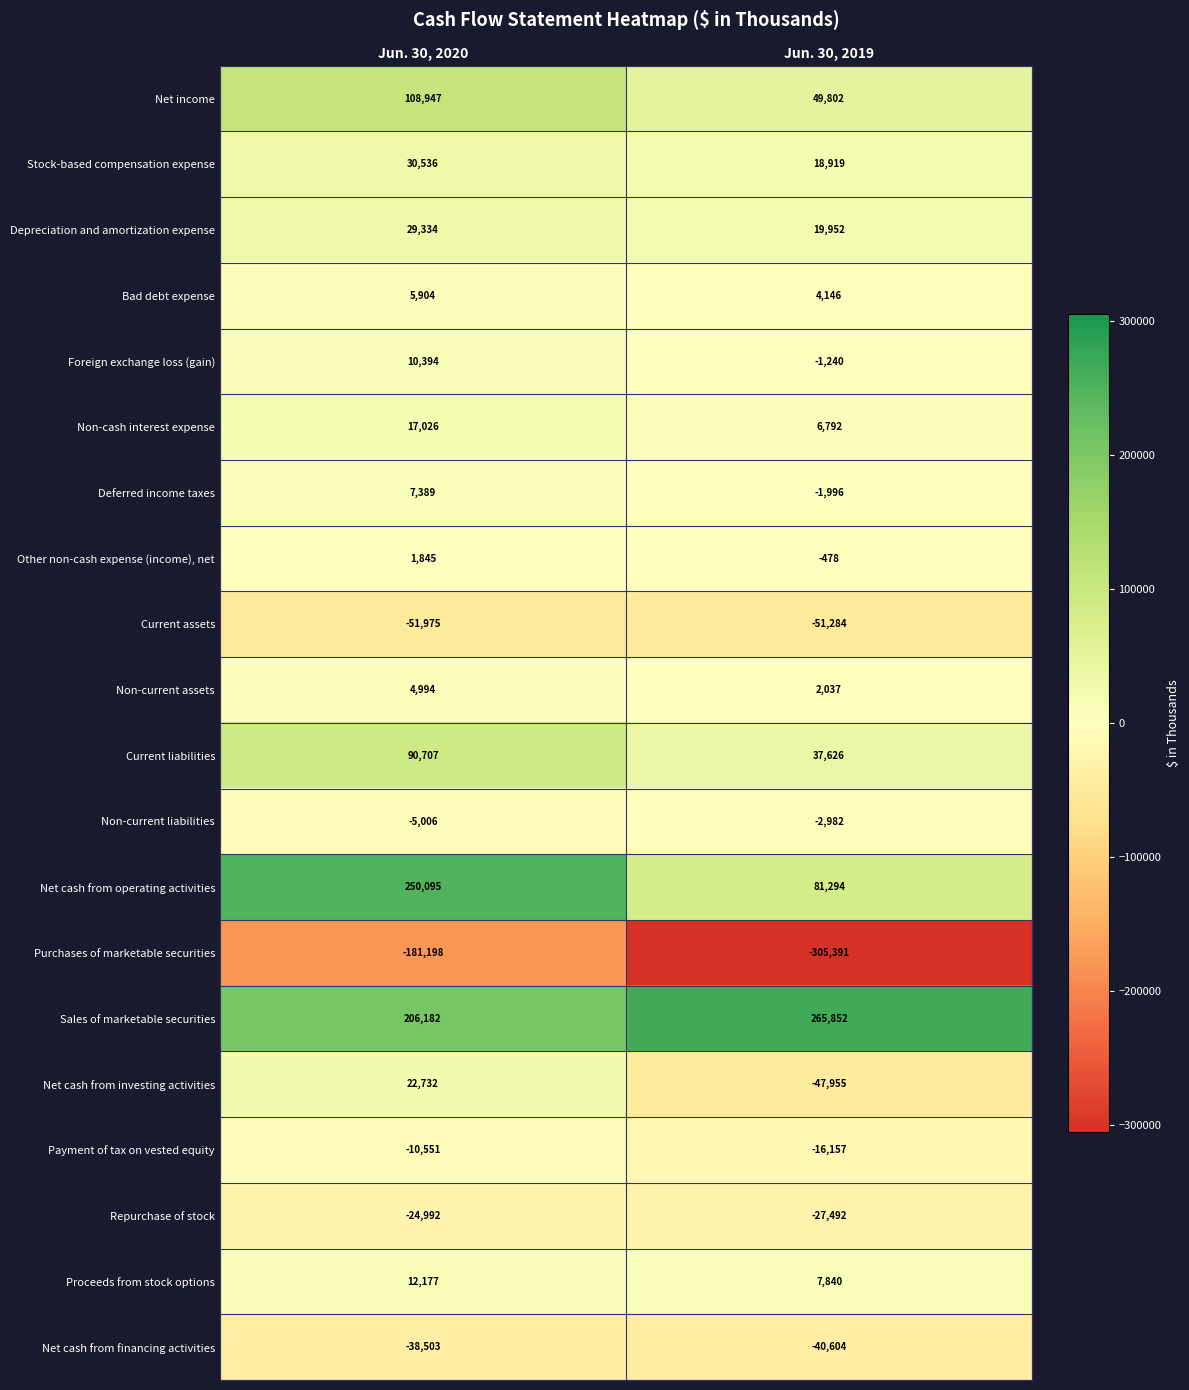

What is the approximate value of Net cash from financing activities at Jun. 30, 2019, to the nearest 50?

-40600